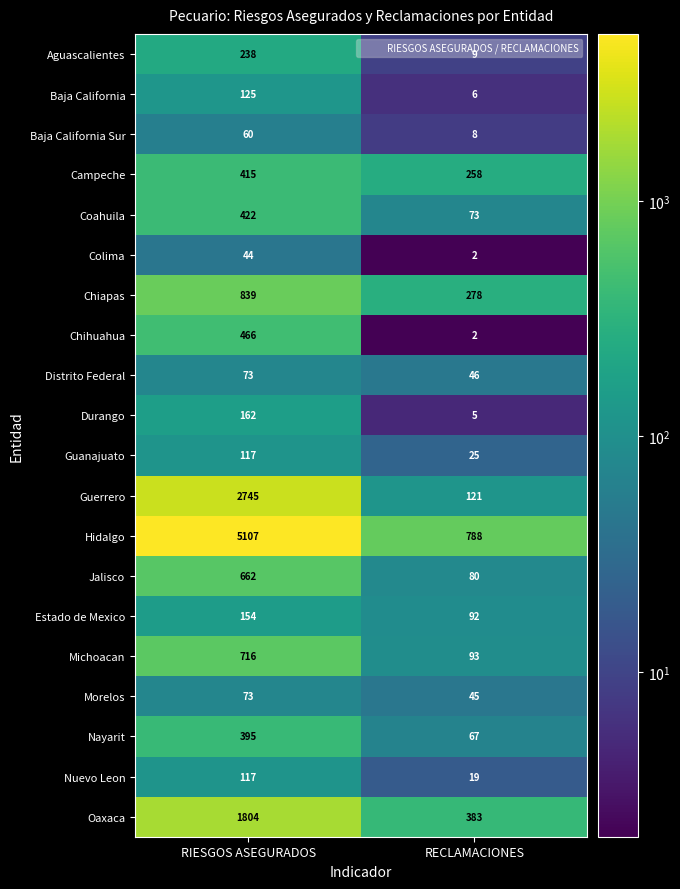

At which category is the sum across all series the highest?

RIESGOS ASEGURADOS